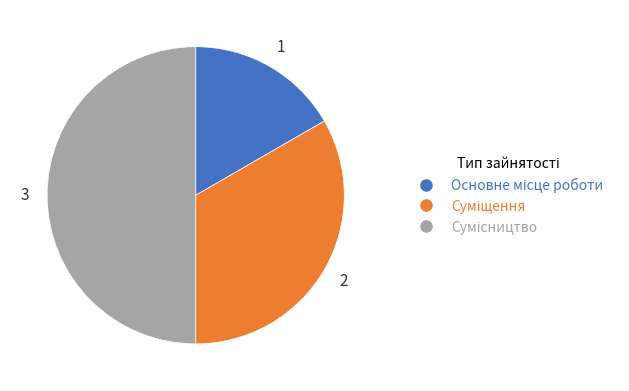

To the nearest percent, what is the difference between the largest and smallest slice percentages?

33%